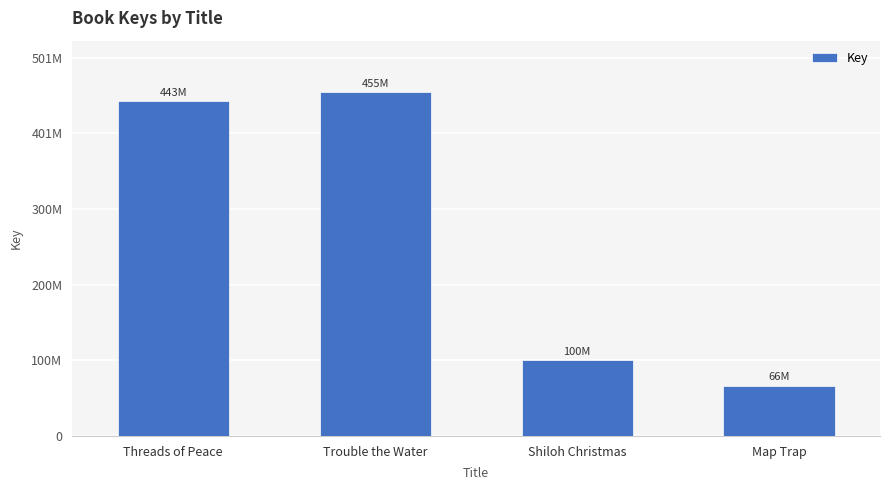

Reading right to left, what are all the values shown in this chart?

Map Trap=66376331	Shiloh Christmas=100274529	Trouble the Water=455126116	Threads of Peace=443190848